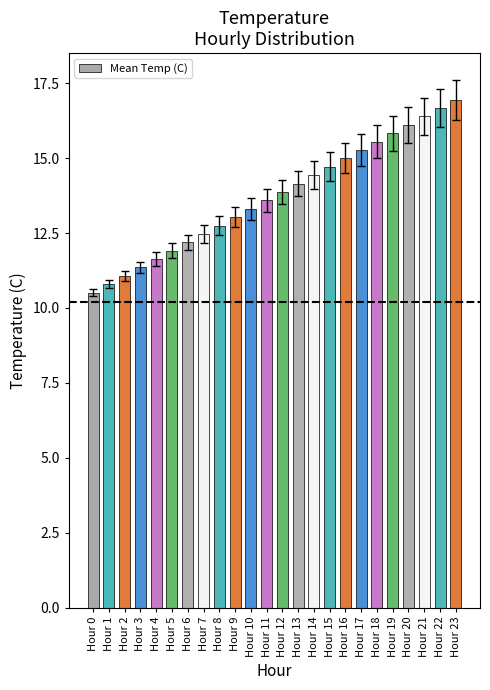

How many categories are shown in the chart?

24